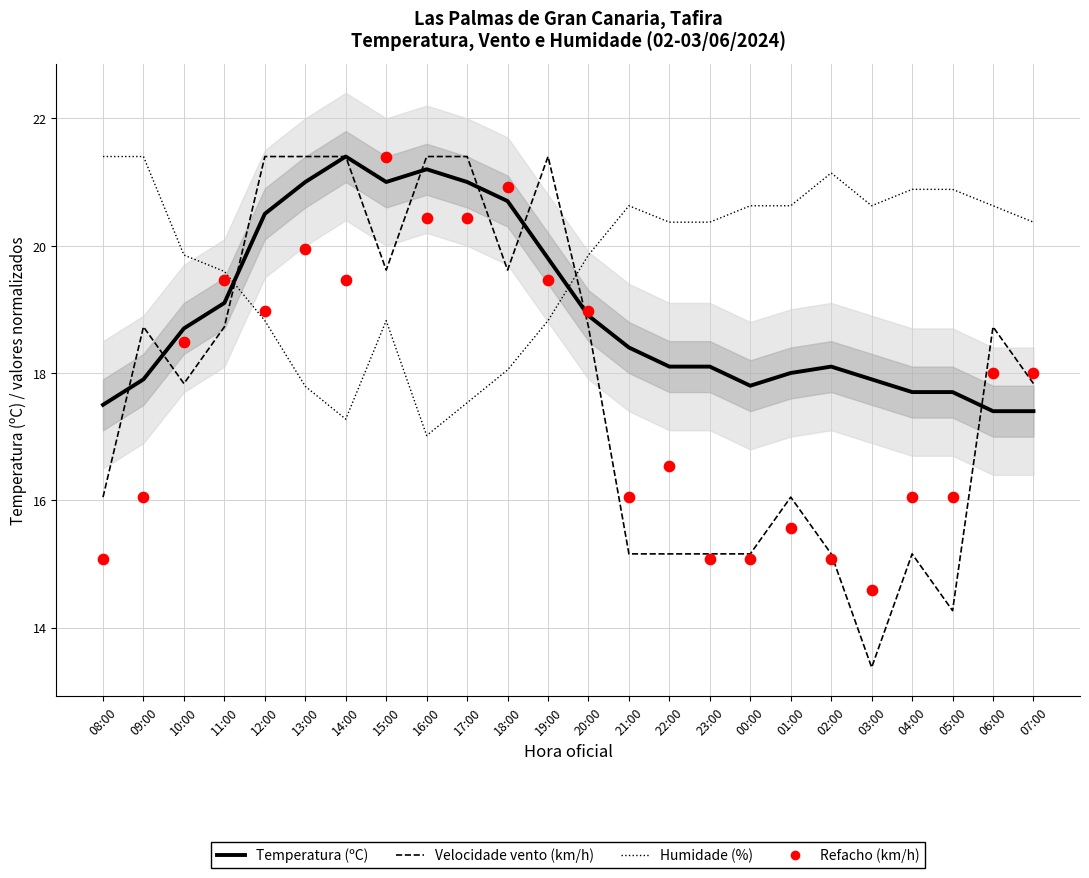

At which category is the sum across all series the highest?

15:00